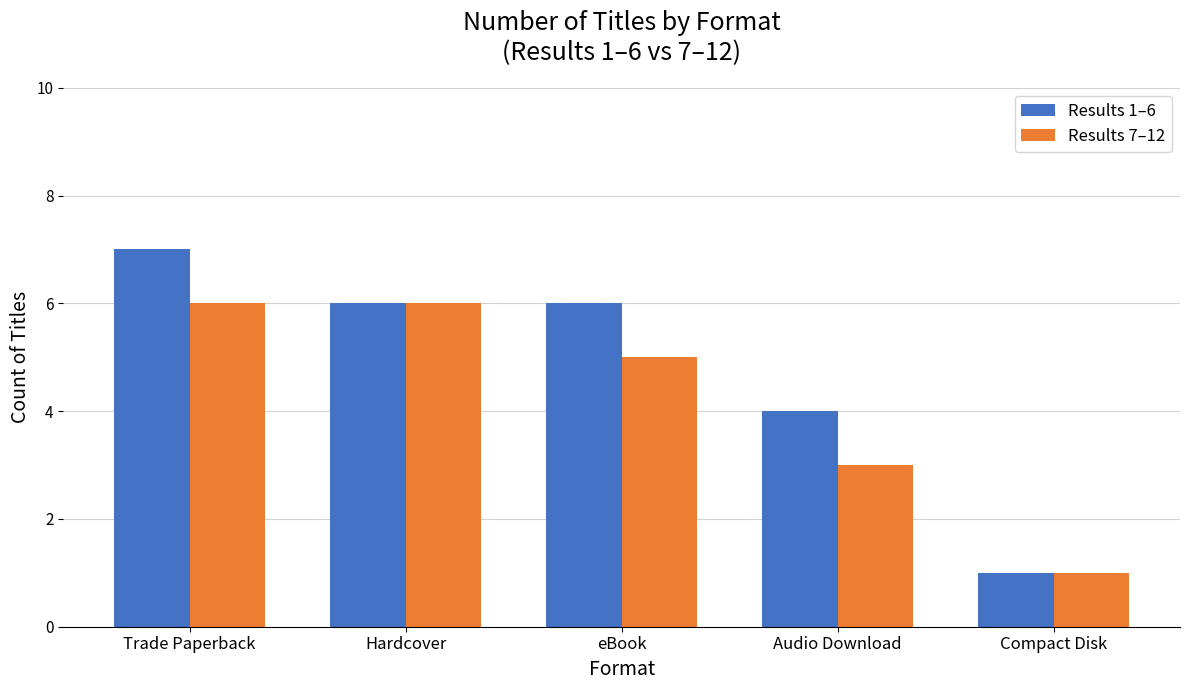

True or false: Results 1–6 has a value of 2 at Hardcover.

False